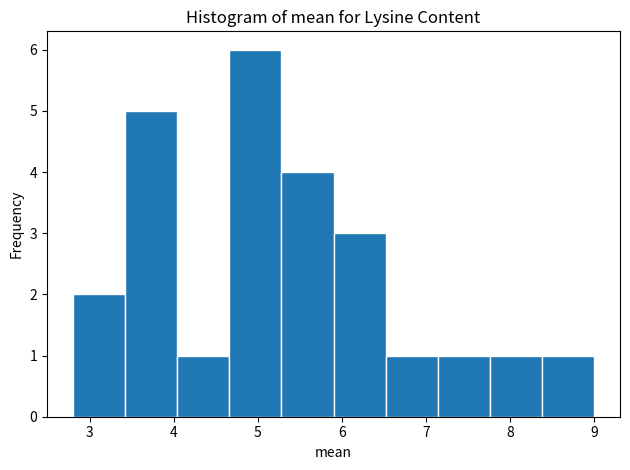

What is the height of the bar covering 6.52 to 7.14 on the x-axis? Neither the bar edges nor the heights are printed on the chart, so give them approximately, as read against the axes.

1